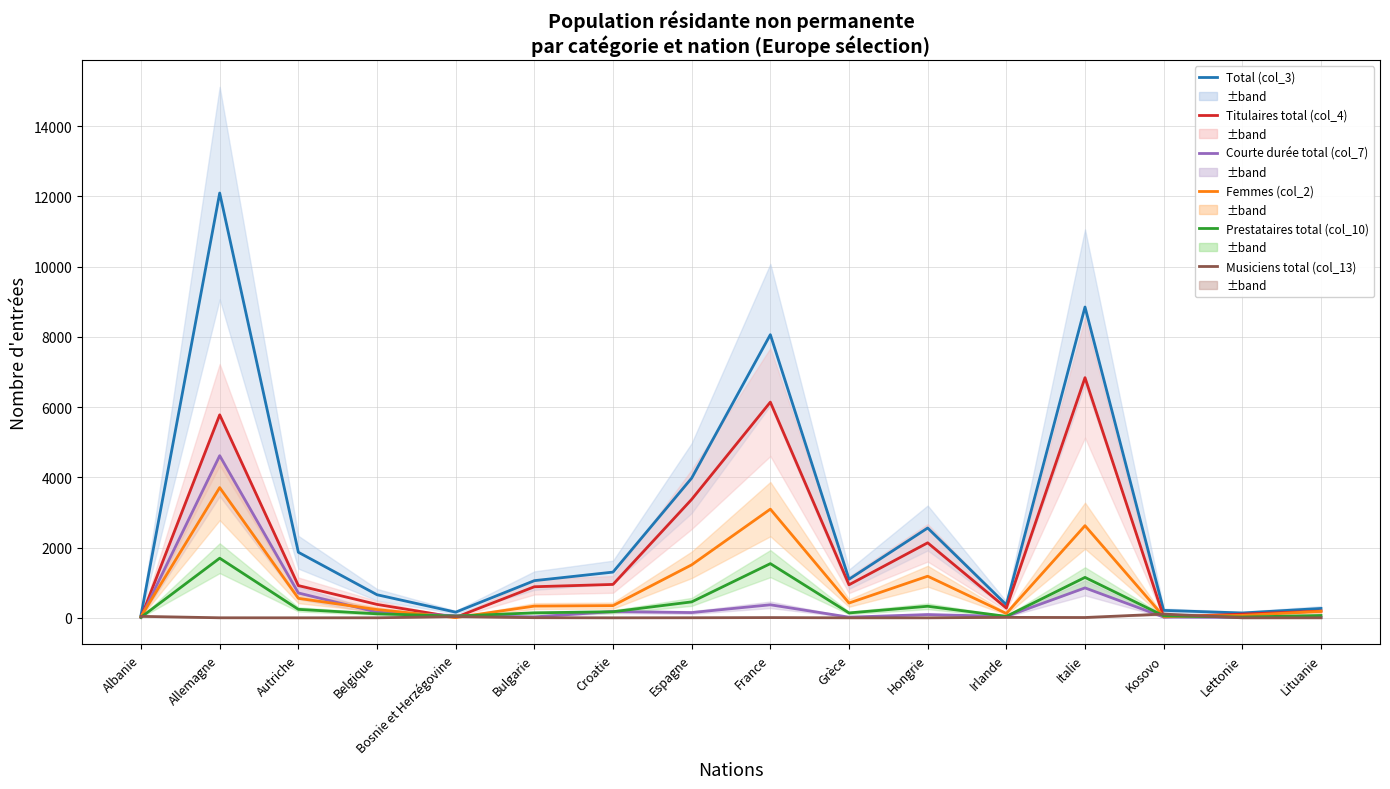

In Femmes (col_2), how many points are lower than both neighbors (excluding endpoints)?

4